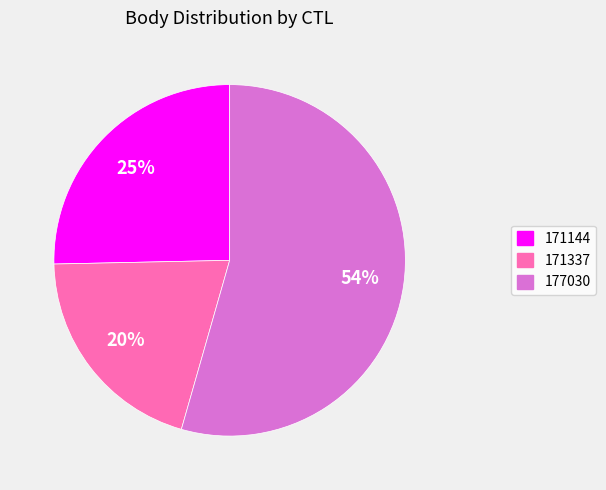

Combined, do 177030 and 171144 account for over 50%?

Yes